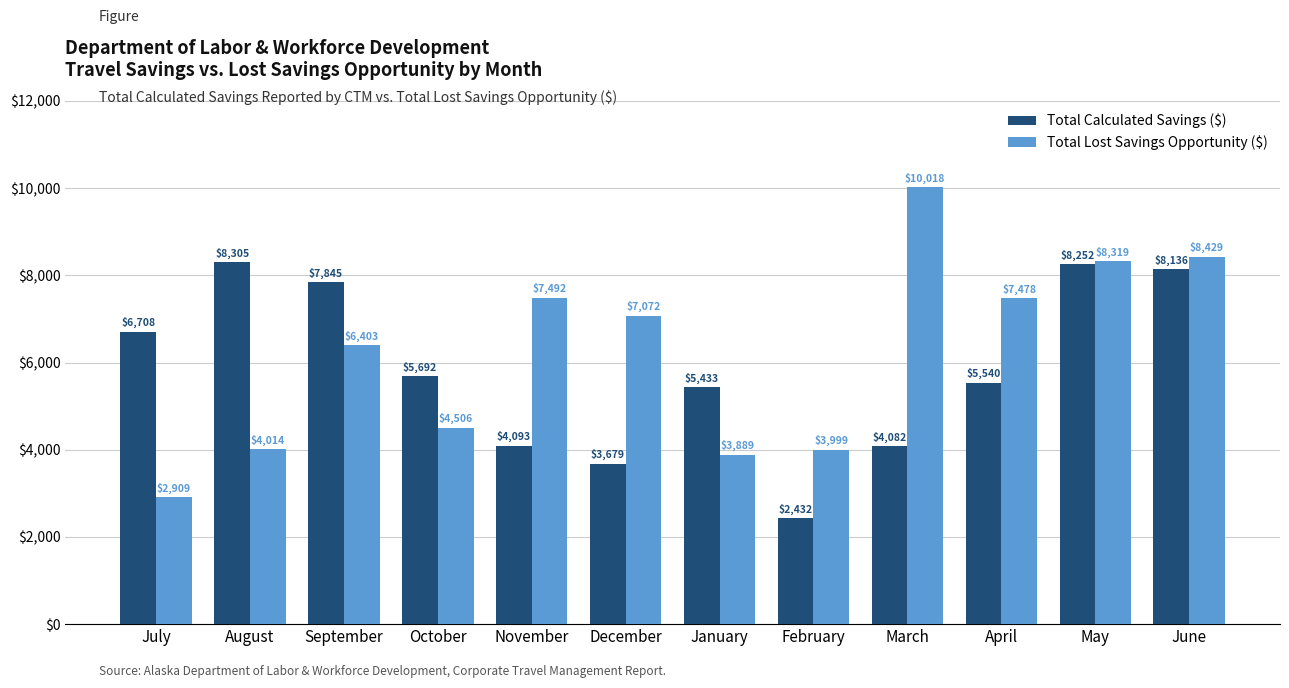

At how many categories does at least one series exceed 6810?

8